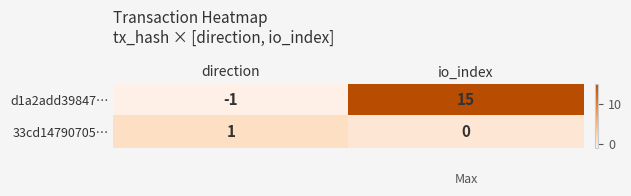

Reading right to left, extract all data points from this chart.

d1a2add39847…: io_index=15	direction=-1
33cd14790705…: io_index=0	direction=1